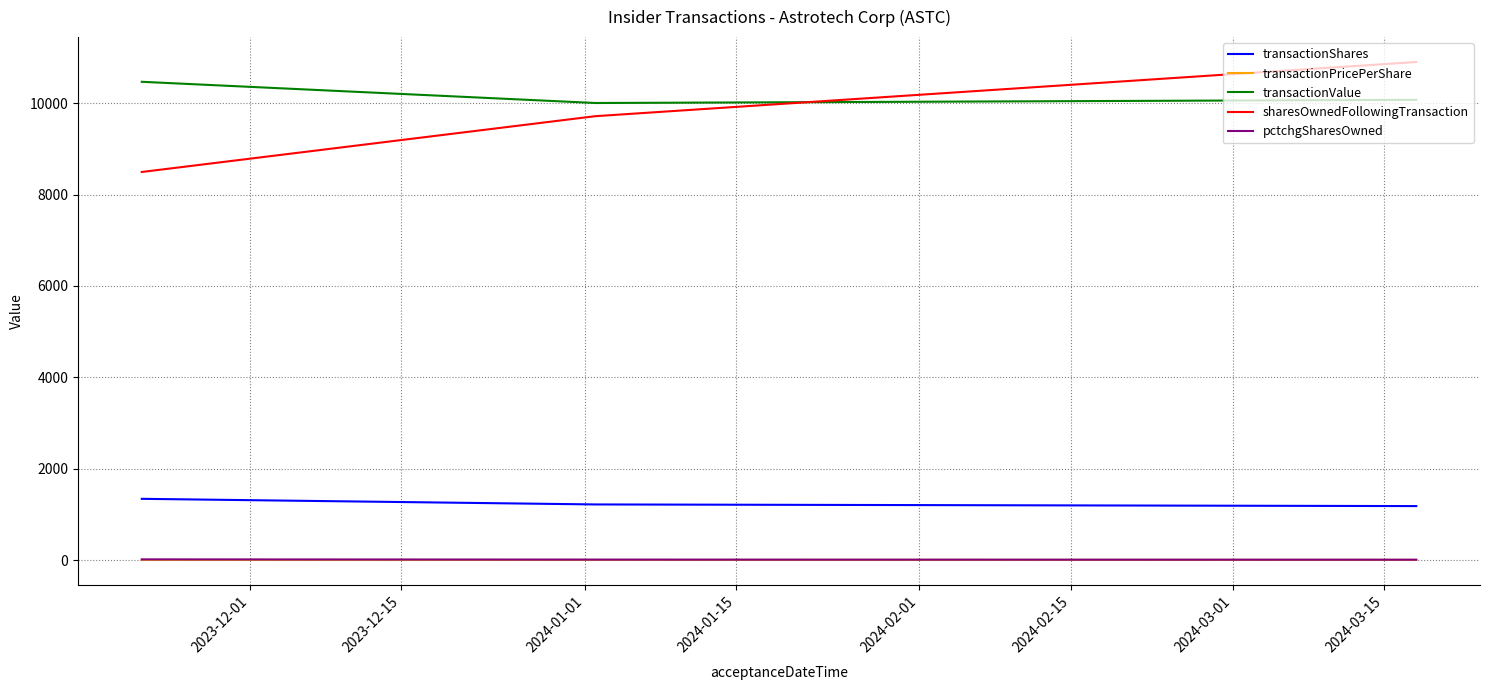

What is the maximum value for transactionShares?

1344.0